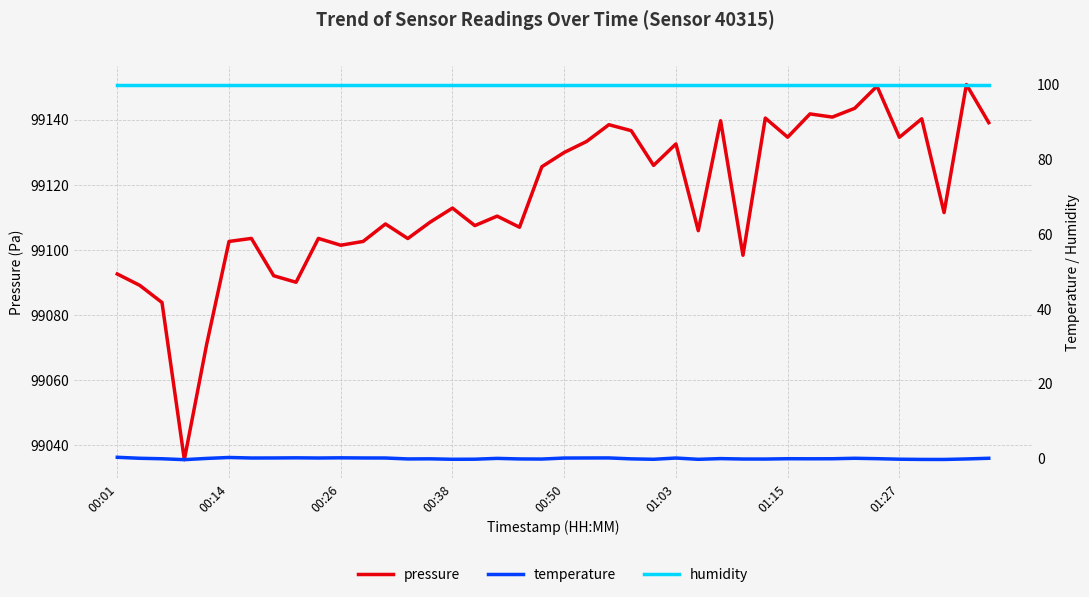

Rank the series by their maximum value, from highest to lowest.

pressure, humidity, temperature